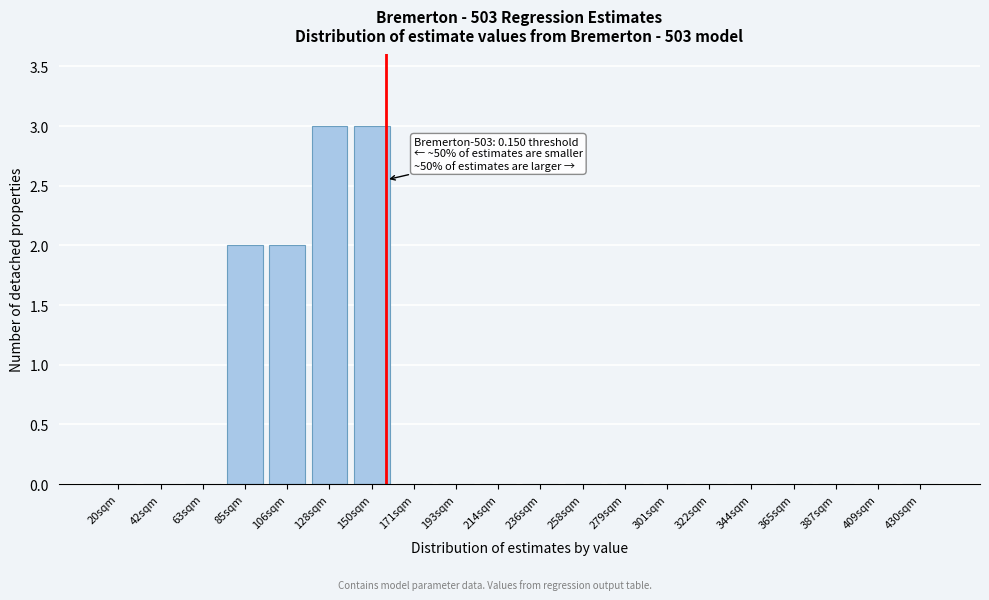

Reading right to left, list all the values displayed in this chart.

430sqm=0	409sqm=0	387sqm=0	365sqm=0	344sqm=0	322sqm=0	301sqm=0	279sqm=0	258sqm=0	236sqm=0	214sqm=0	193sqm=0	171sqm=0	150sqm=3	128sqm=3	106sqm=2	85sqm=2	63sqm=0	42sqm=0	20sqm=0